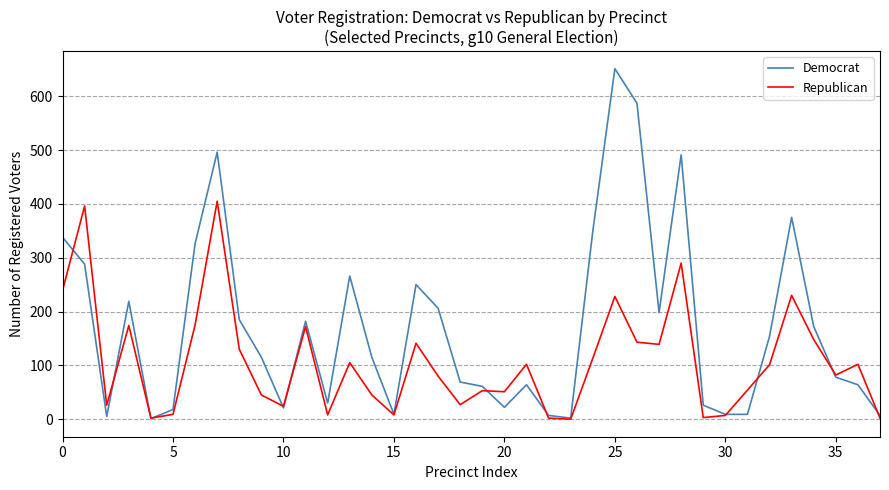

What is the maximum value shown in the chart?

651